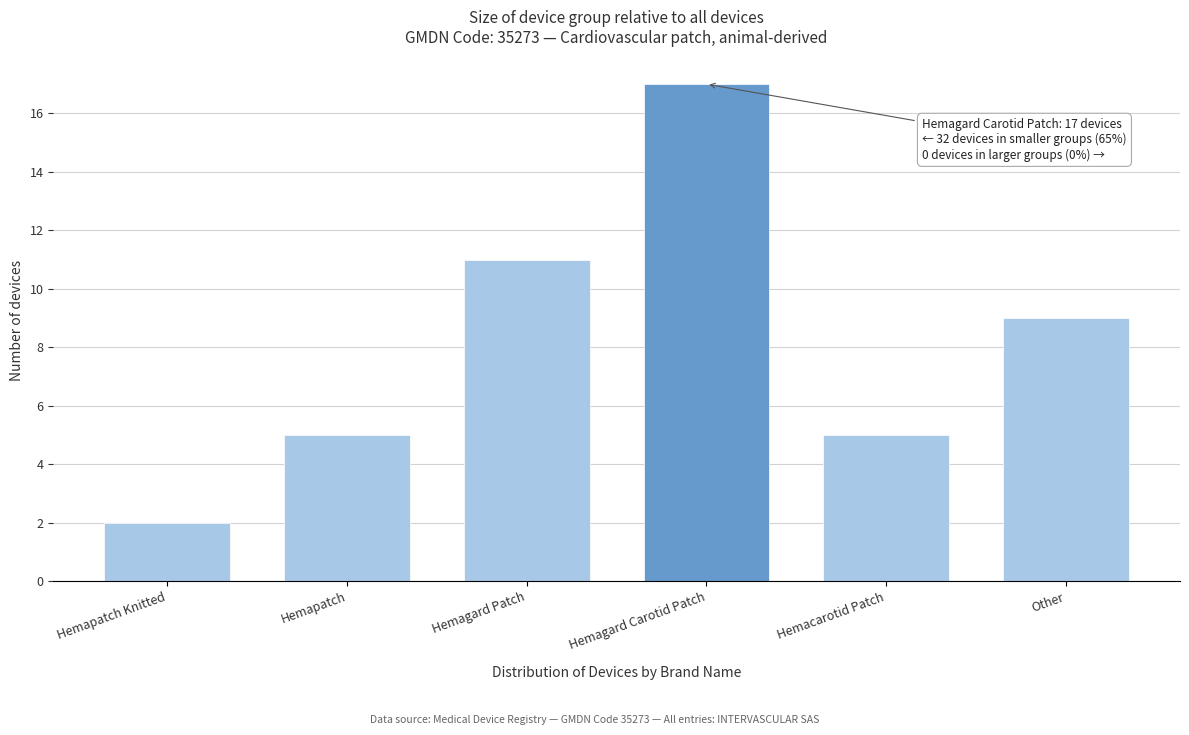

Reading right to left, what are all the values shown in this chart?

Other=9	Hemacarotid Patch=5	Hemagard Carotid Patch=17	Hemagard Patch=11	Hemapatch=5	Hemapatch Knitted=2